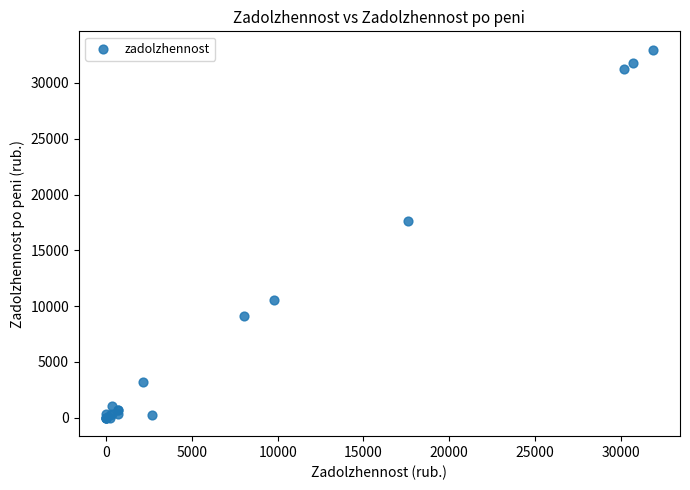

What Y value in the scatter plot is closest to 16489?

17626.4